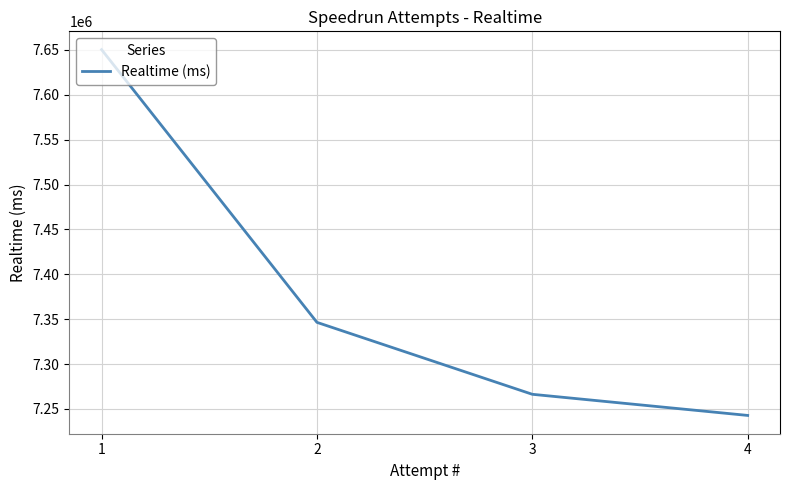

The chart shows a value of 1623801 at 4. True or false?

False